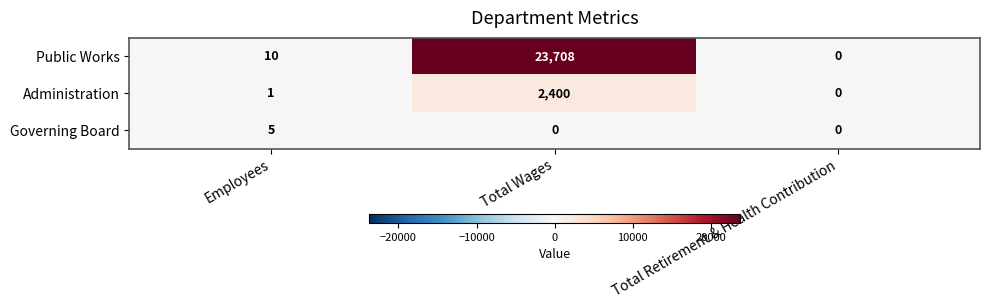

How many data points in Governing Board are above 0?

1